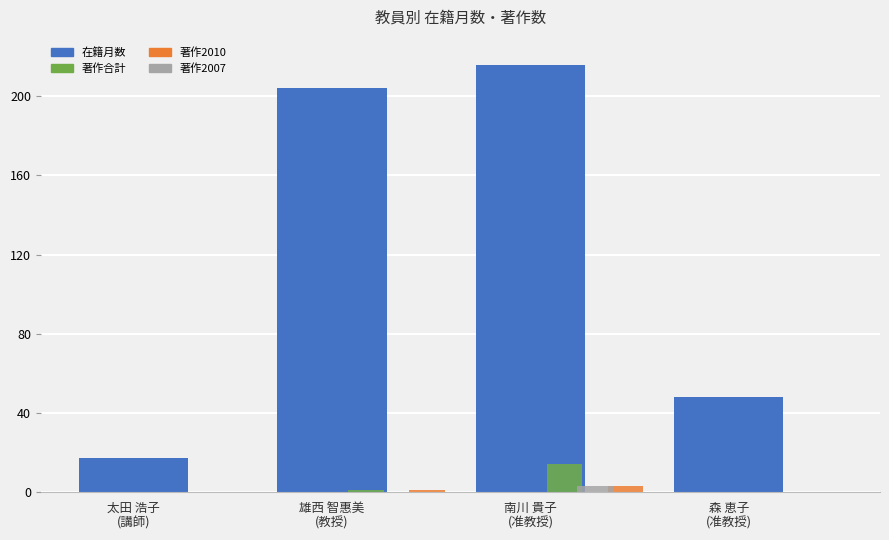

How many groups of bars are there?

4